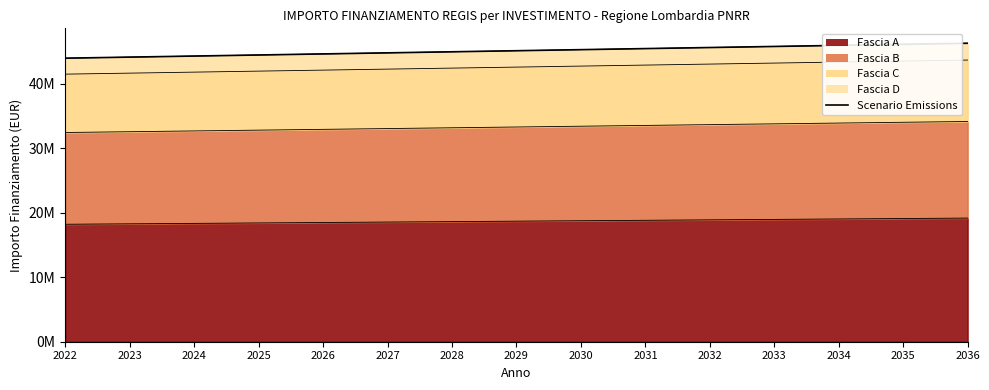

Does the chart have visible grid lines?

No